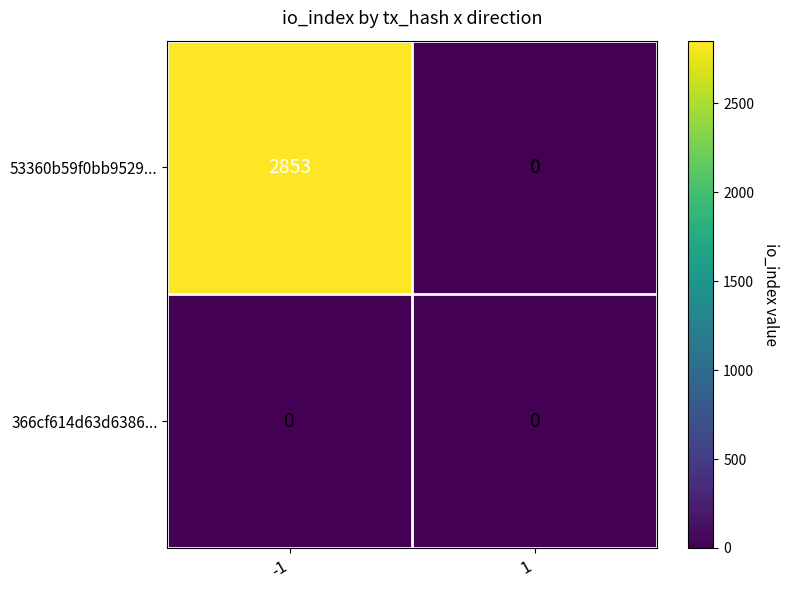

At which category is the sum across all series the highest?

-1